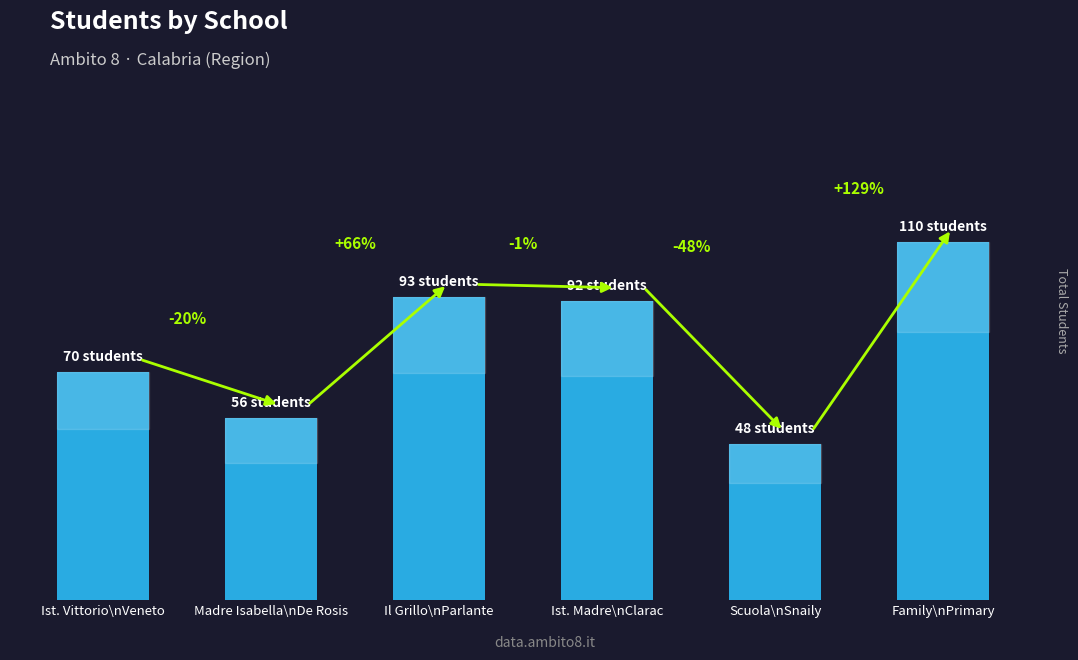

Are the bars horizontal?

No